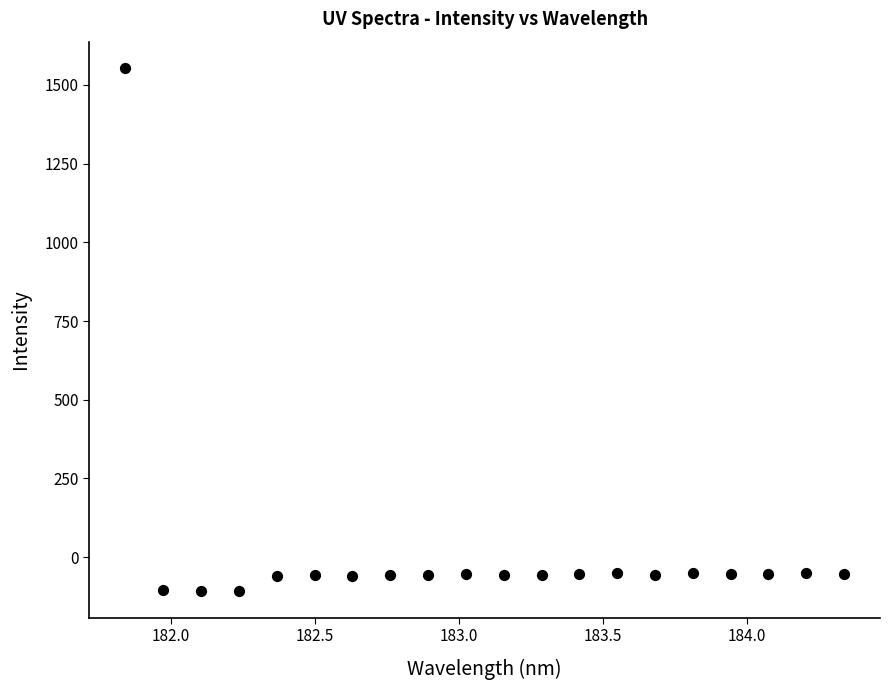

What is the range of Y values (max minus min)?

1662.6